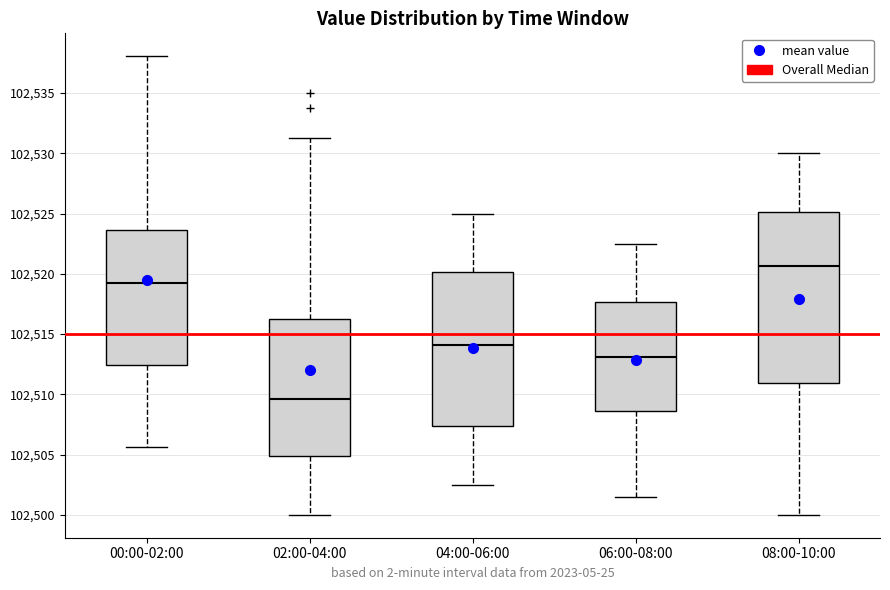

Which box has the highest median line?

08:00-10:00